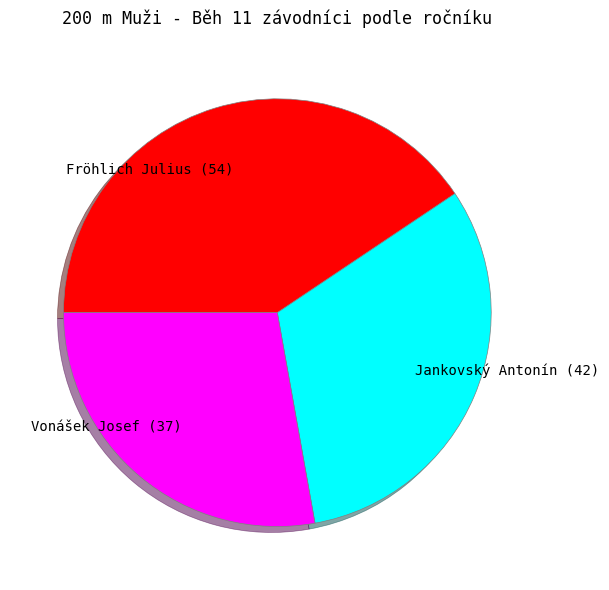

Approximately how many times larger is the value at Jankovský Antonín compared to Fröhlich Julius?

0.8